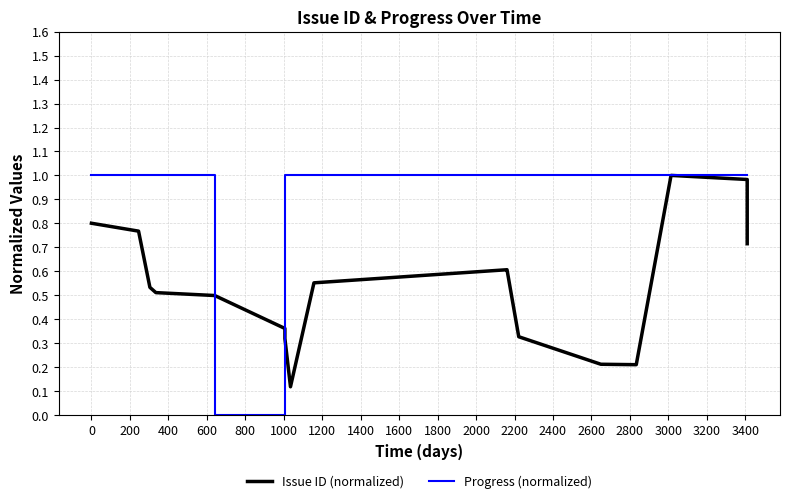

How many times do Issue ID (normalized) and Progress (normalized) cross each other?

2